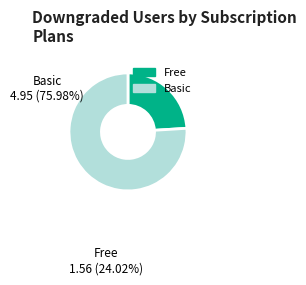

Does any single category account for the majority?

Yes